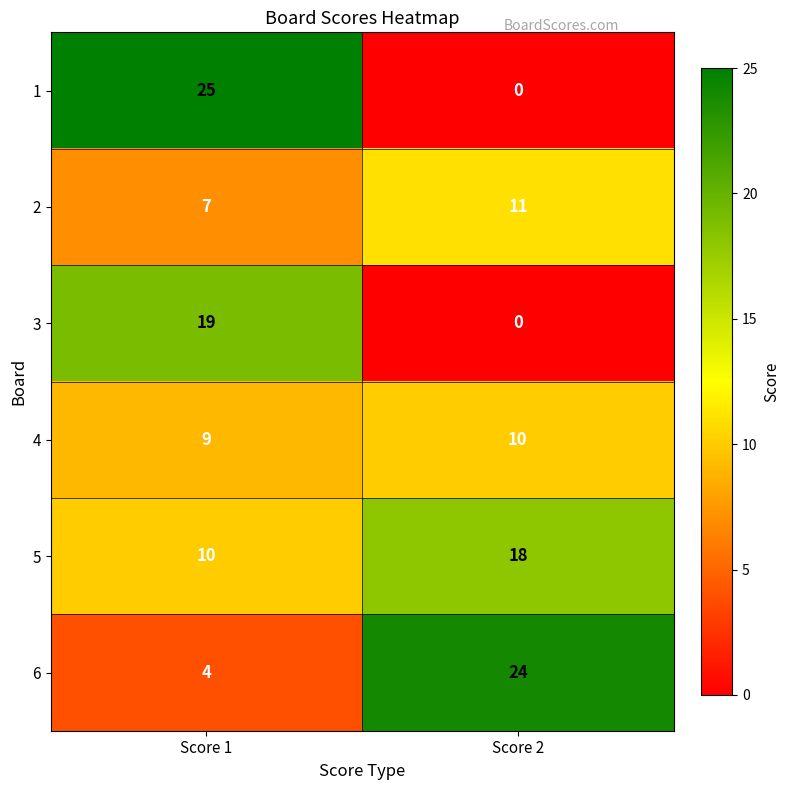

Is it true that 1 equals 43 at Score 1?

False